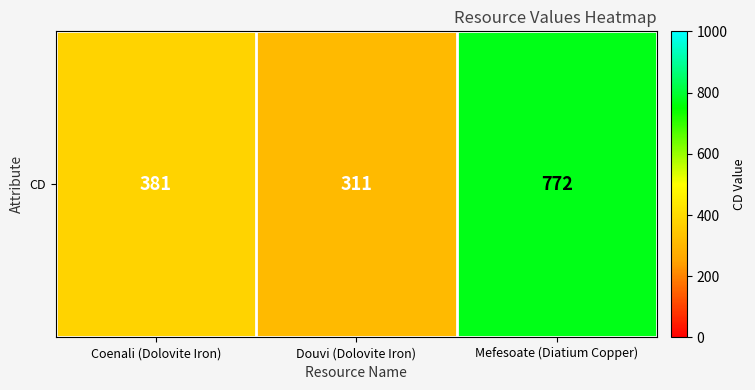

How many values are between 311 and 772?

3